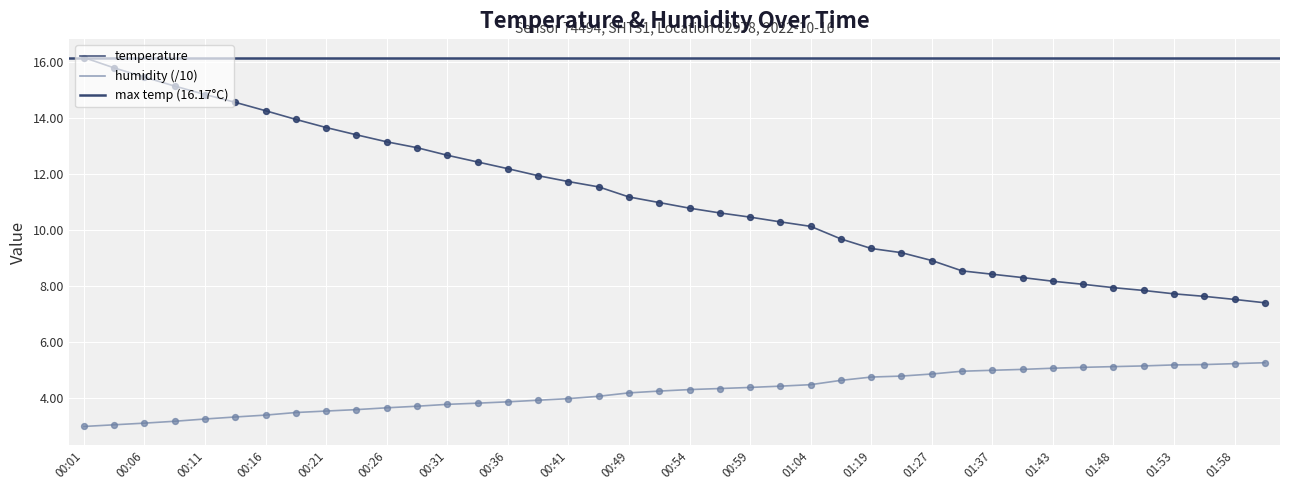

Which series has the largest total across all categories?

temperature